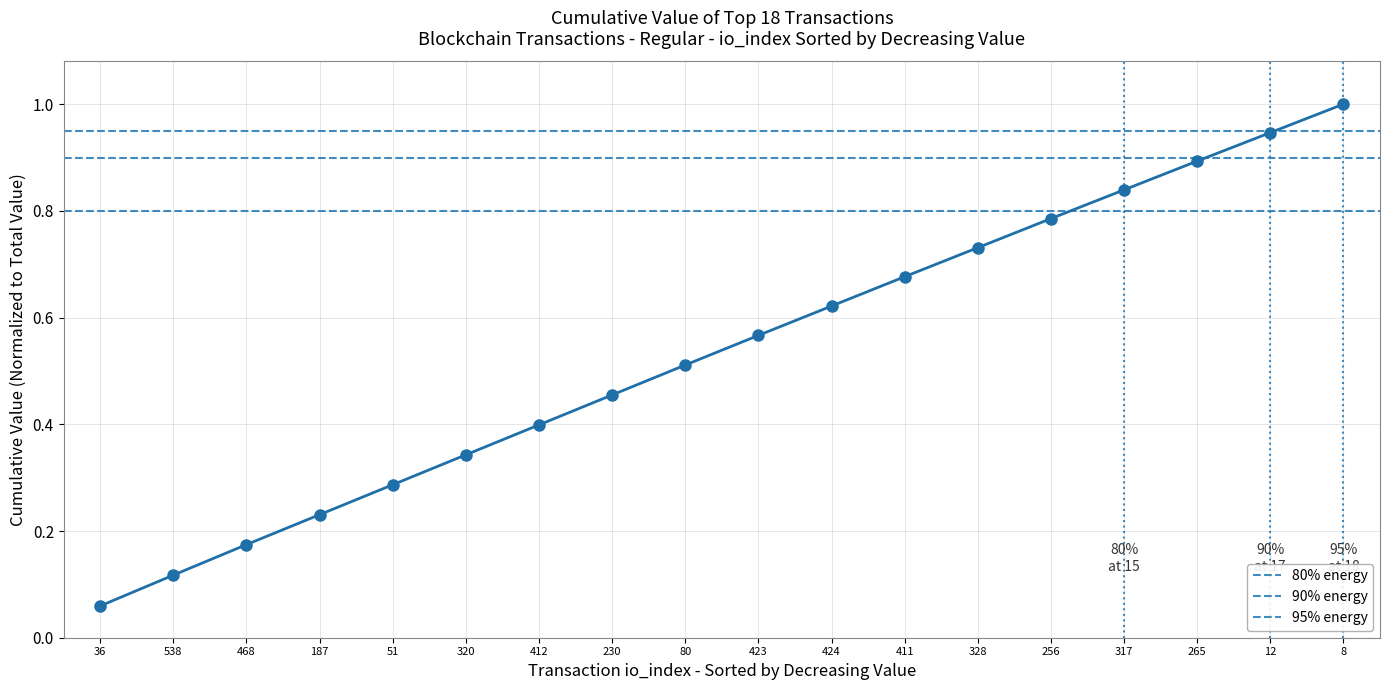

True or false: the data has more than 2 interior local peaks.

False